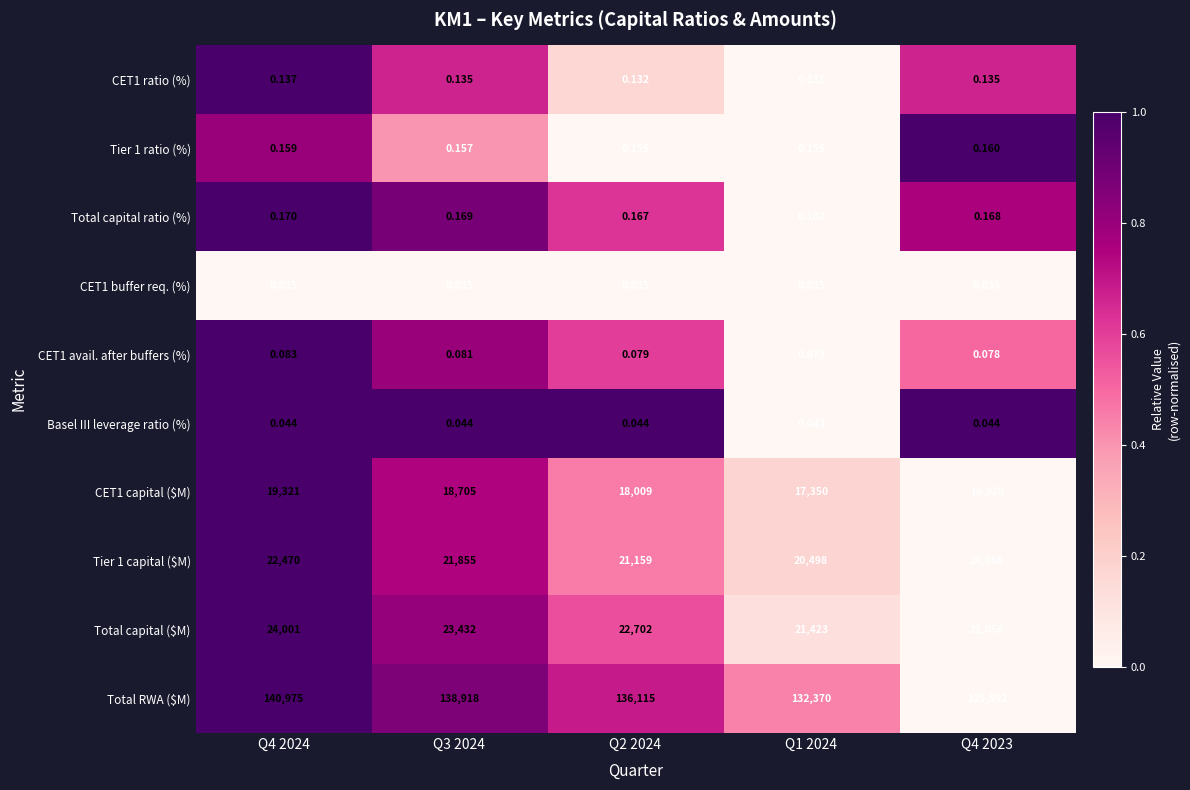

At how many categories does at least one series exceed 0?

5